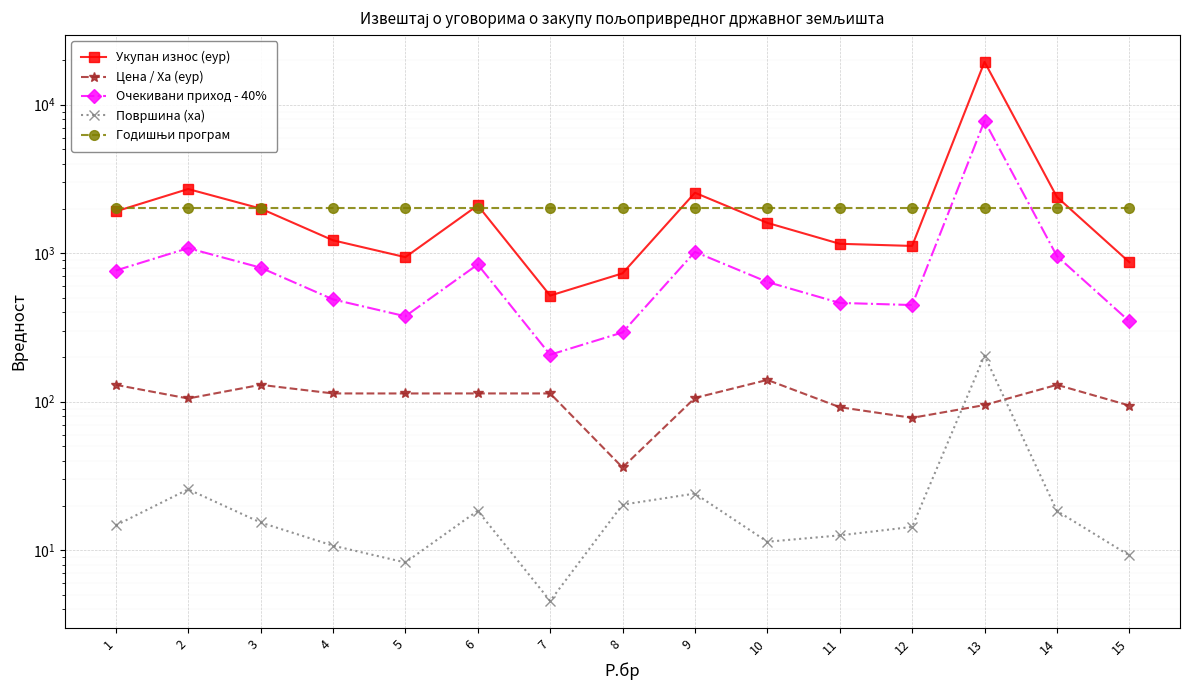

In Укупан износ (еур), how many points are higher than both neighbors (excluding endpoints)?

4